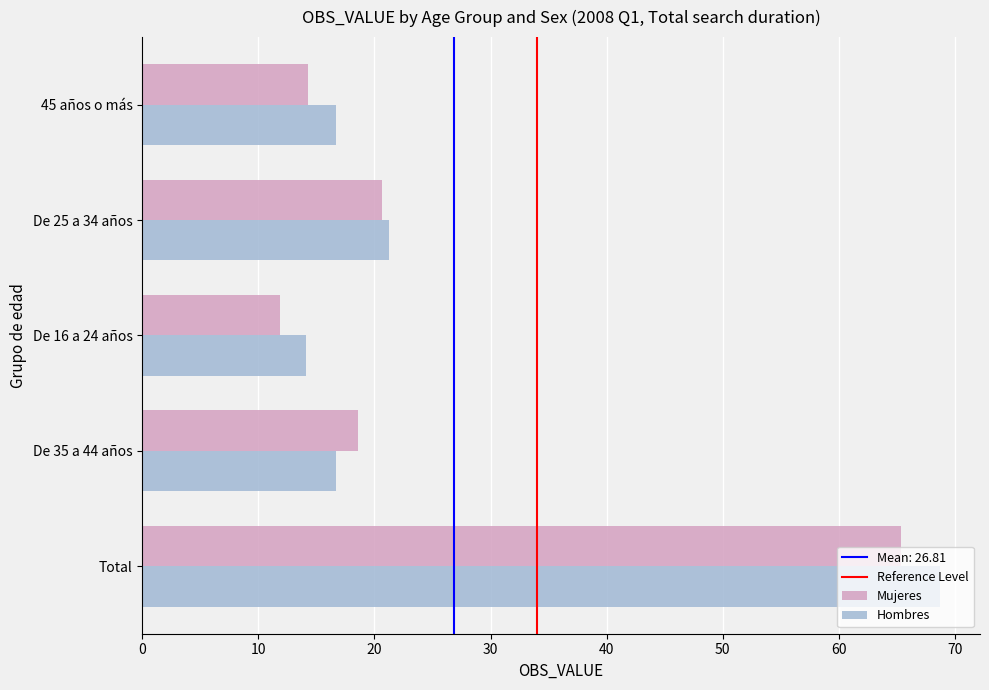

The value of Mujeres at De 35 a 44 años is 18.6. True or false?

True